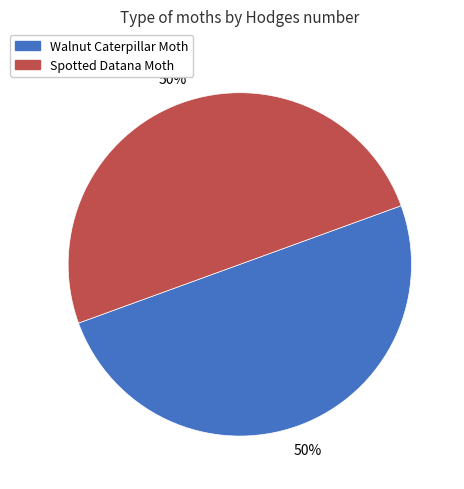

Approximately how many times larger is the value at Walnut Caterpillar Moth compared to Spotted Datana Moth?

1.0